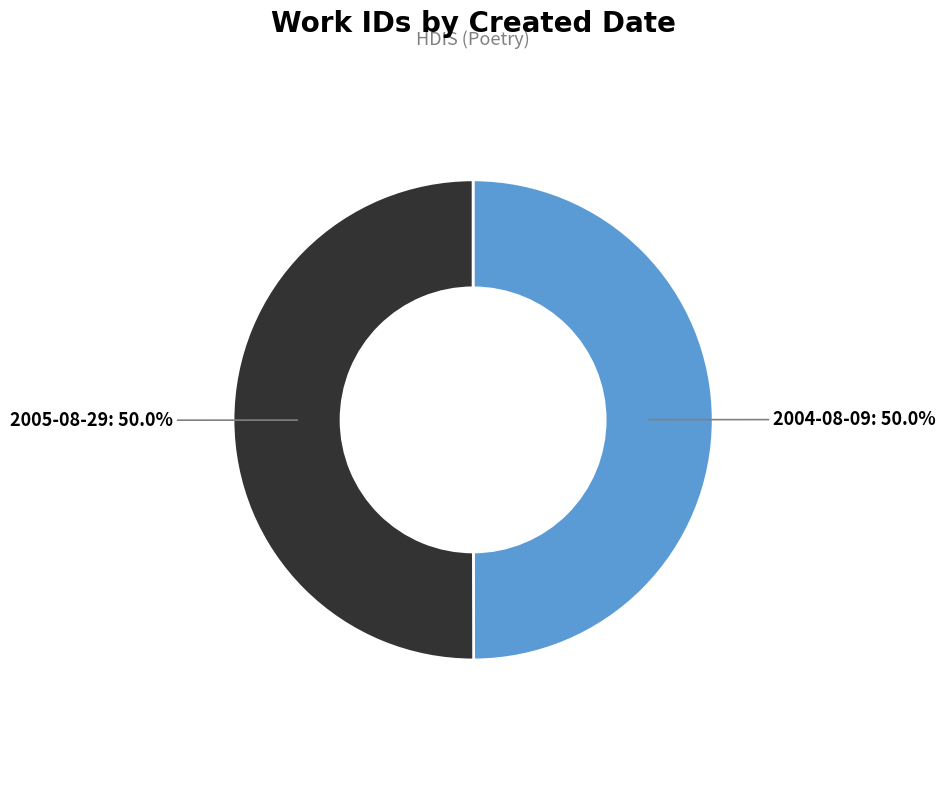

Approximately how many times larger is the value at 2004-08-09 compared to 2005-08-29?

1.0